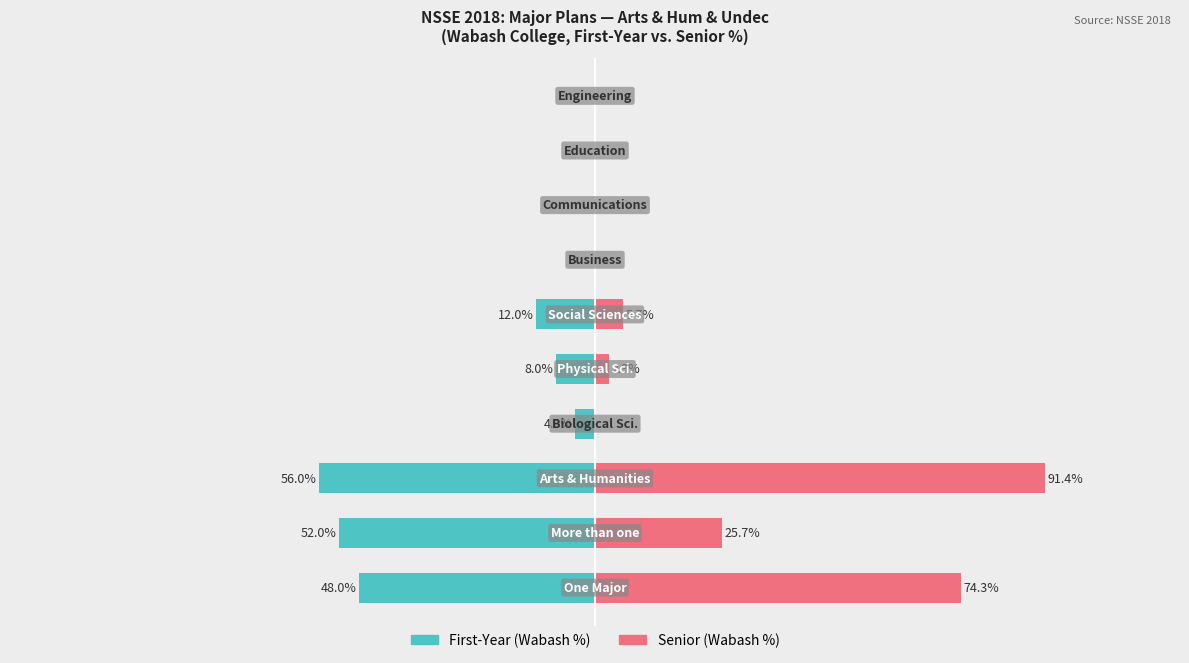

How many bars are there in total?

20